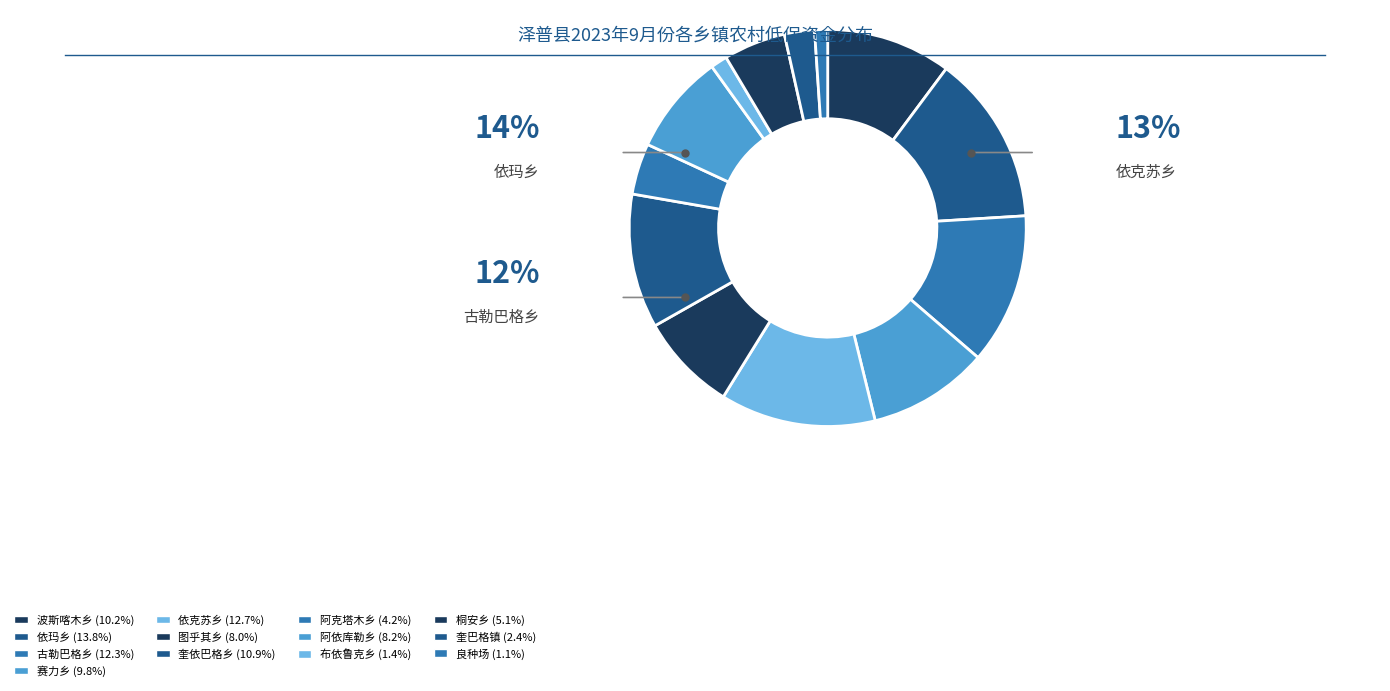

Is 古勒巴格乡 the majority of the pie?

No